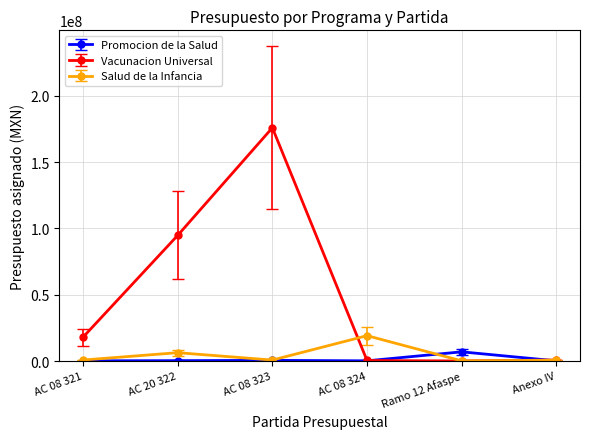

How many interior local peaks does the Promocion de la Salud series have?

2